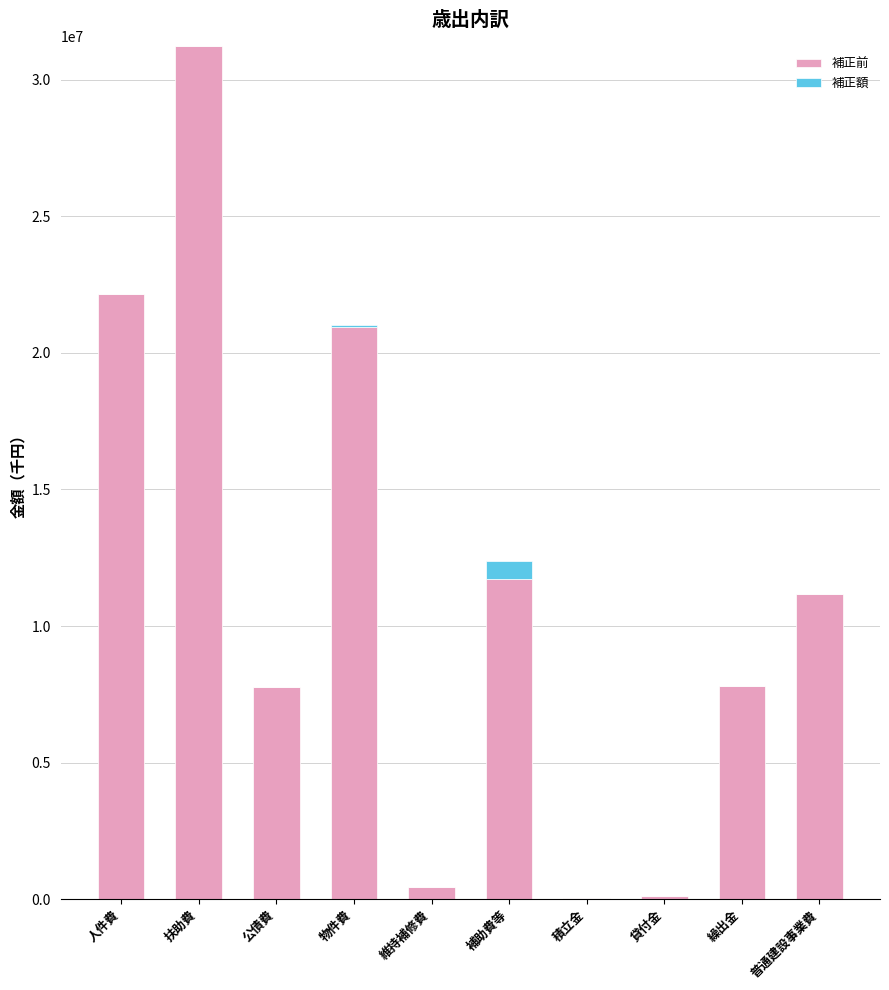

At which category is the sum across all series the highest?

扶助費